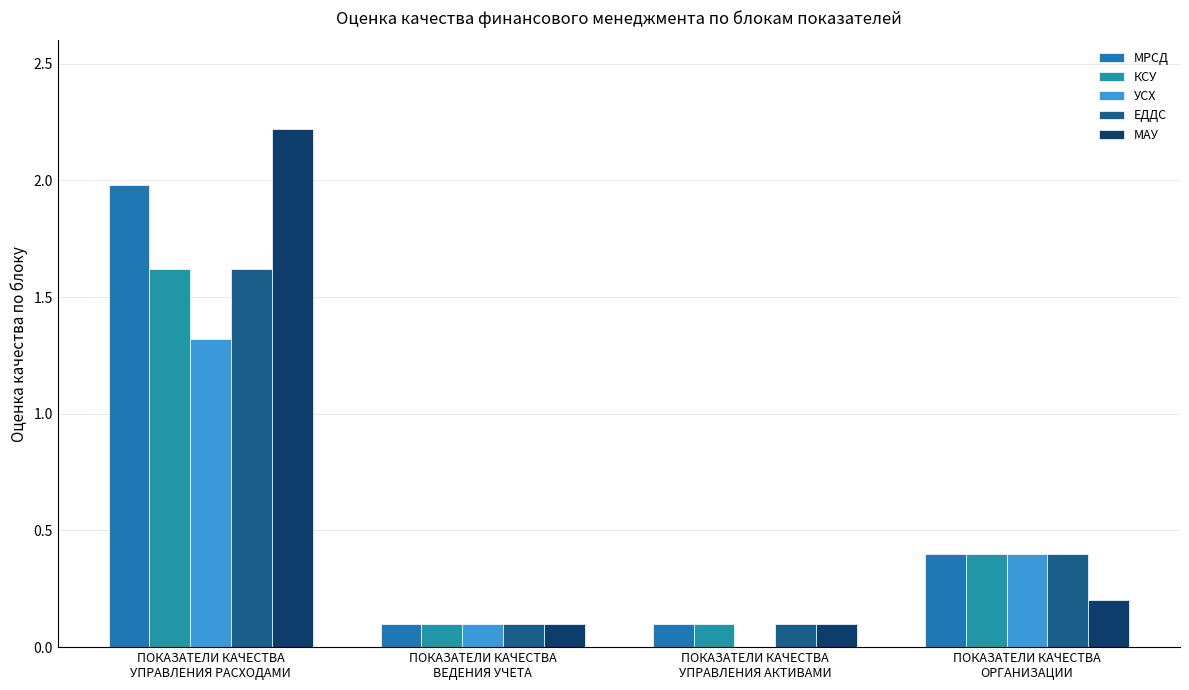

At which category does the chart reach its peak across all series?

ПОКАЗАТЕЛИ КАЧЕСТВА
УПРАВЛЕНИЯ РАСХОДАМИ